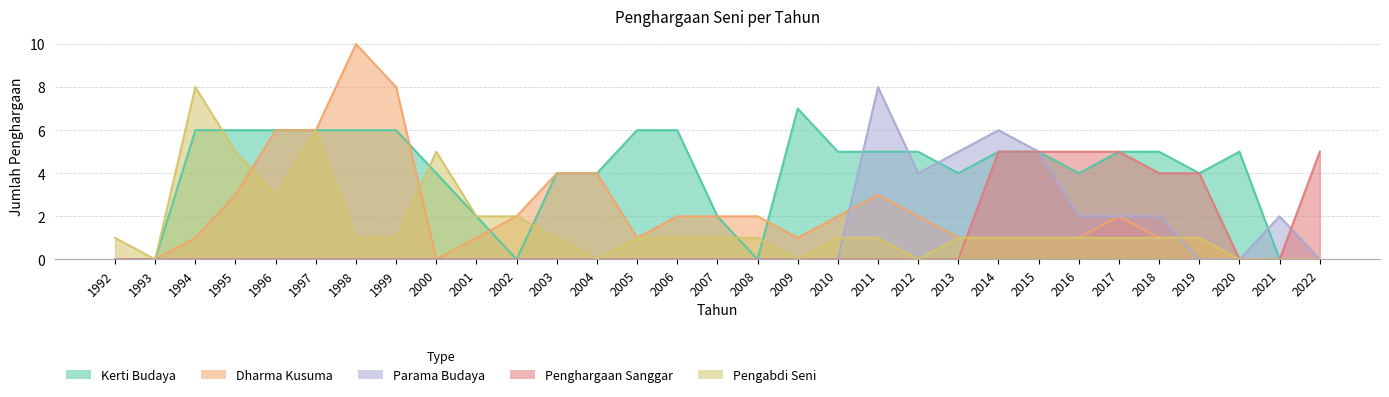

Which category has the lowest value across all series?

1992